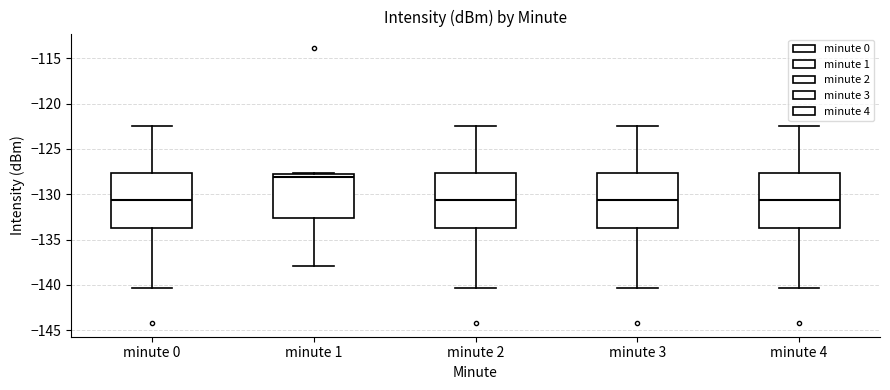

Where does the median line of the box for minute 0 sit on the y-axis? The values are not printed on the chart, so give them approximately, as read against the axis.

-130.5